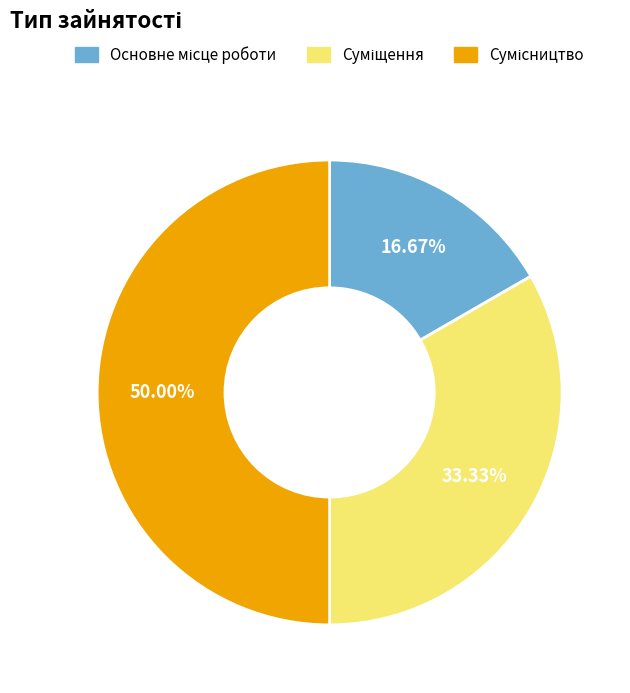

Count the number of slices in the pie.

3